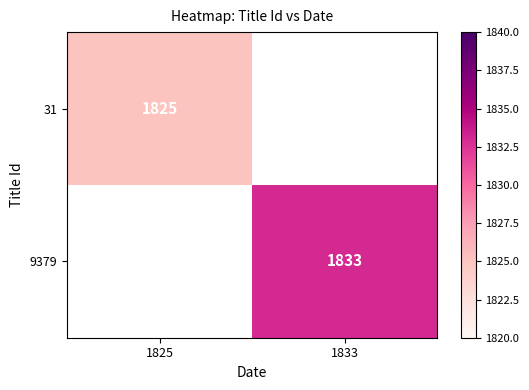

How many distinct data groups are displayed?

2